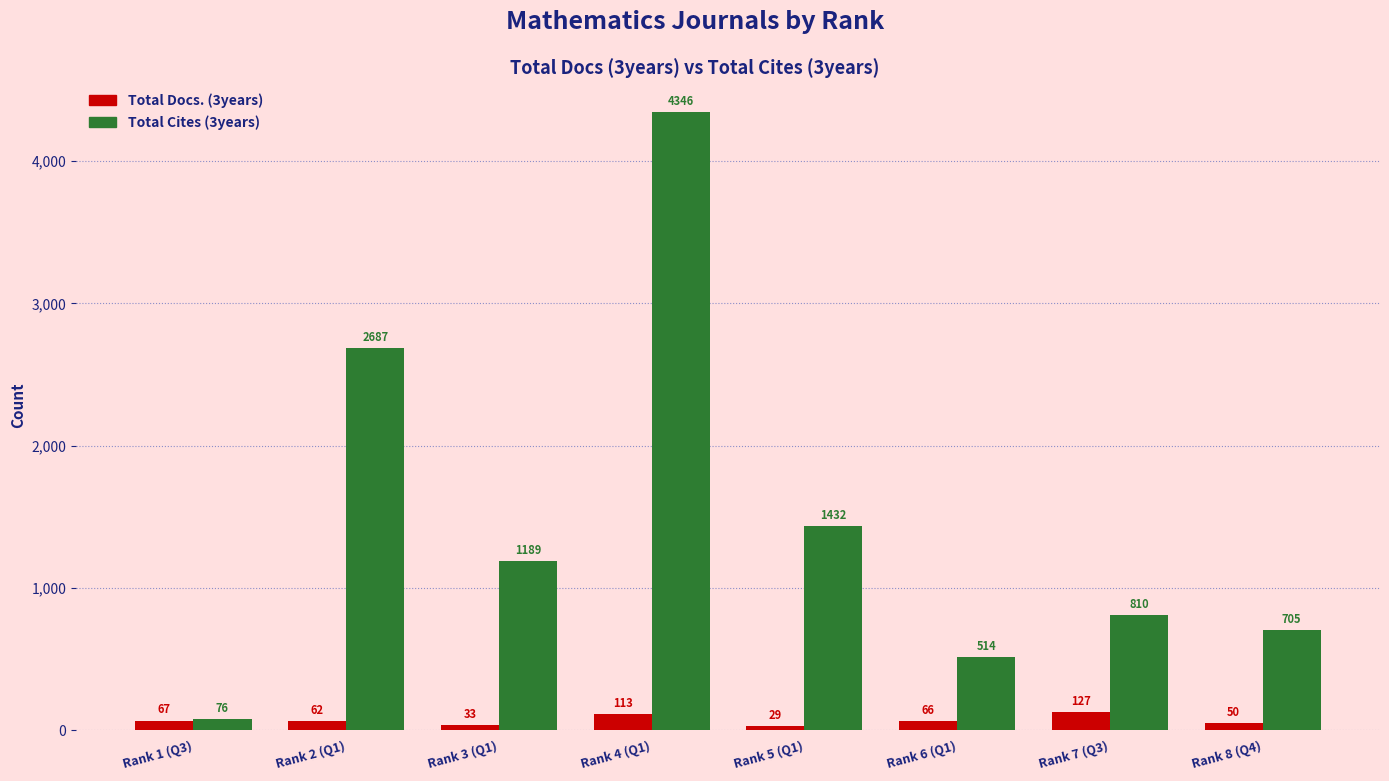

The value of Total Cites (3years) at Rank 8 (Q4) is 705. True or false?

True